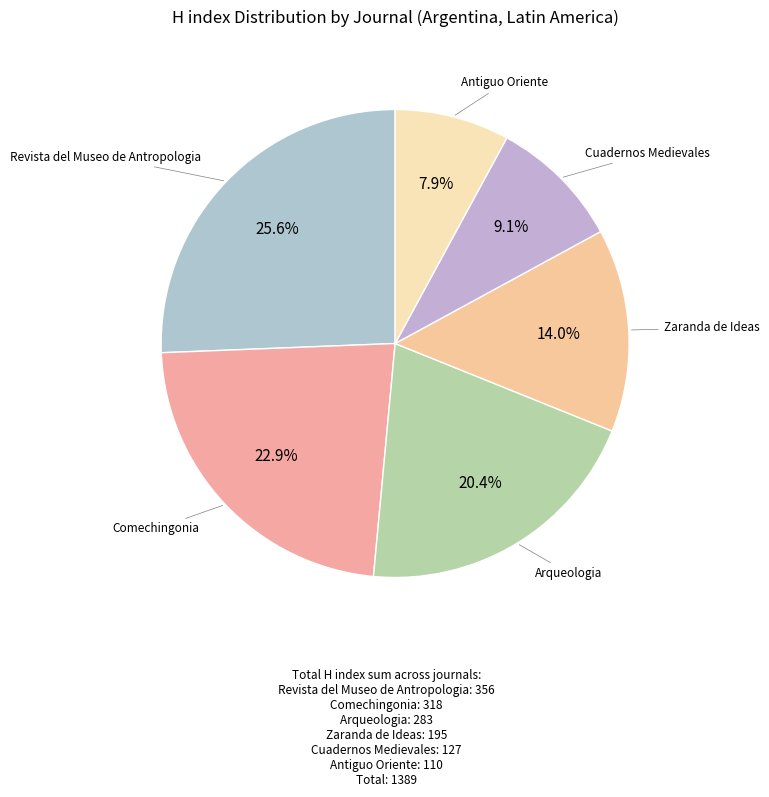

Is there any slice that represents more than half of the pie?

No